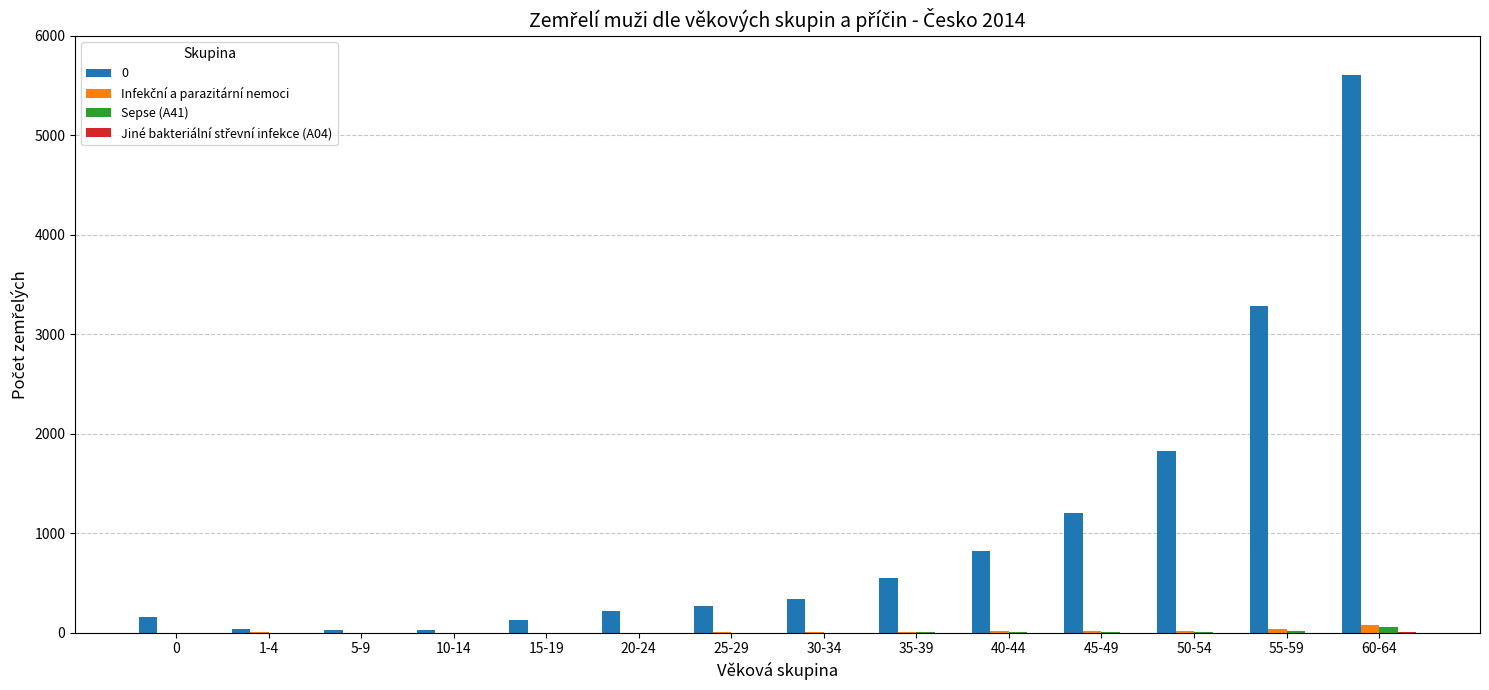

At which category is the sum across all series the highest?

60-64